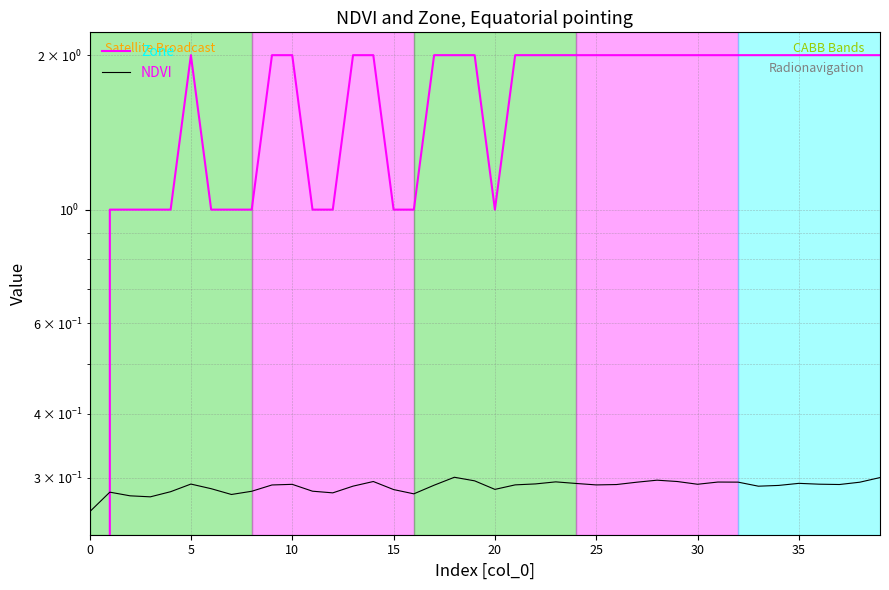

True or false: NDVI and Zone intersect in this chart.

True